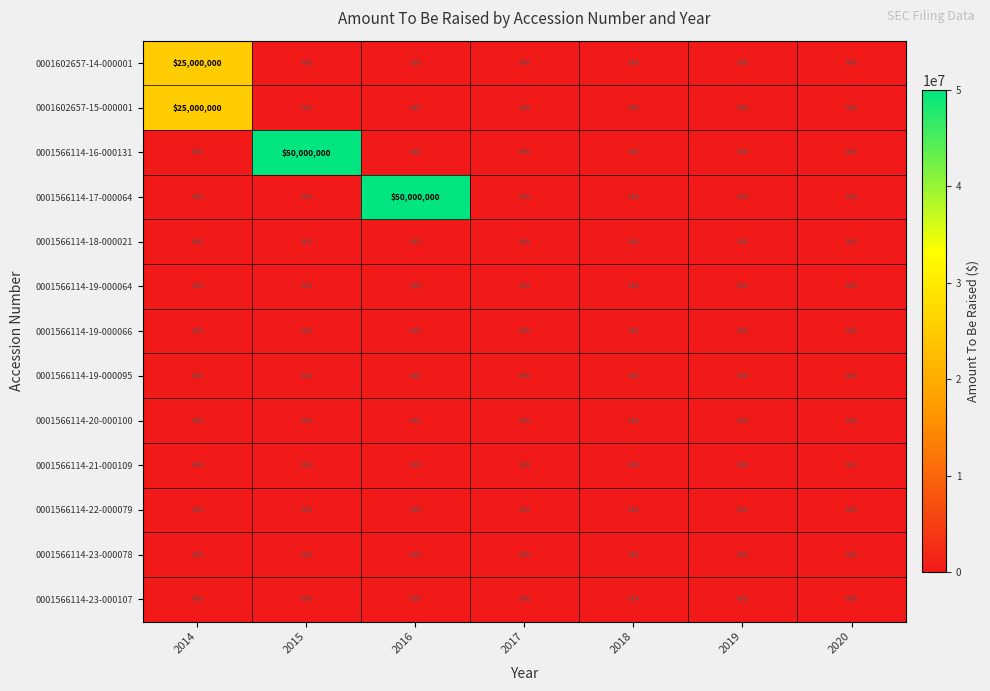

At which category is the sum across all series the highest?

2014